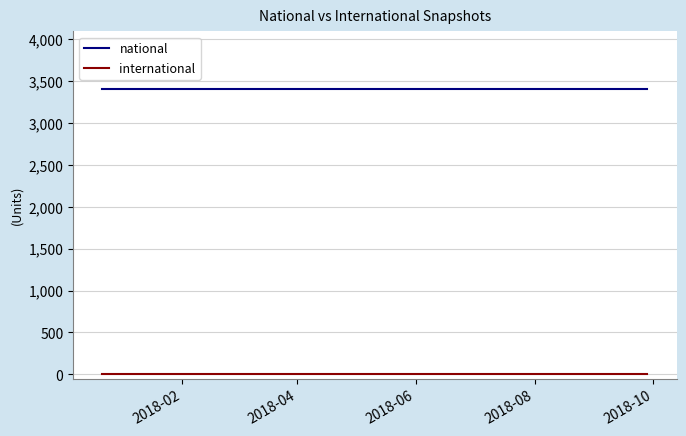

What is the minimum value for national?

3409